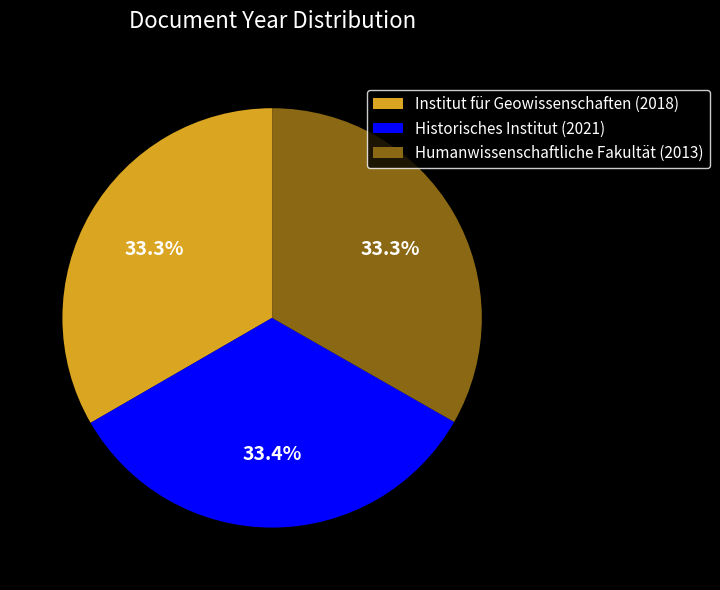

To the nearest percent, what is the average slice percentage?

33%